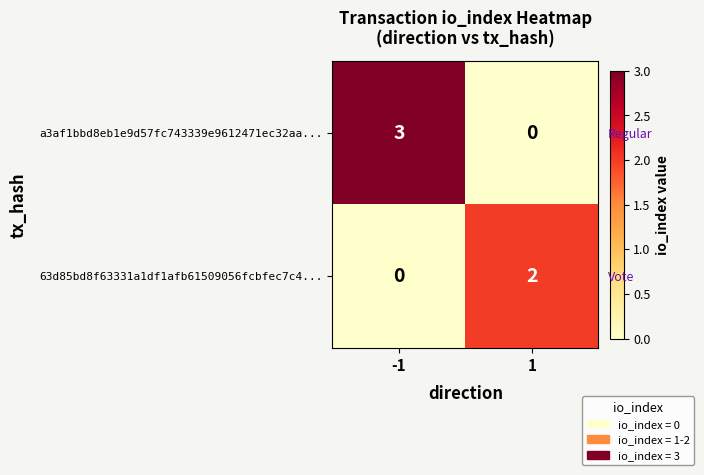

How many data points in 63d85bd8f63331a1df1afb61509056fcbfec7c4... are less than 2?

1